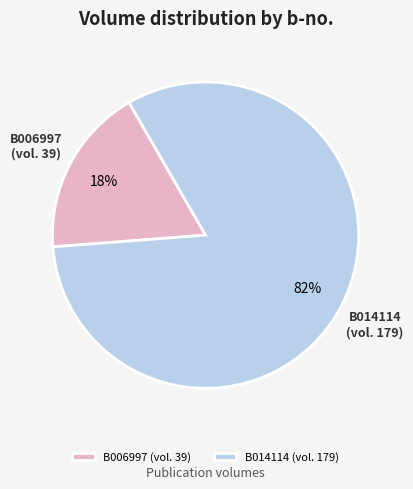

Do B006997 and B014114 together represent more than half of the pie?

Yes